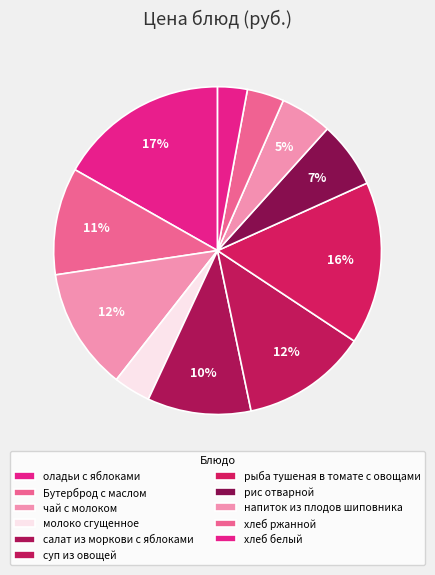

How much of the chart is everything except оладьи с яблоками?

83.2%